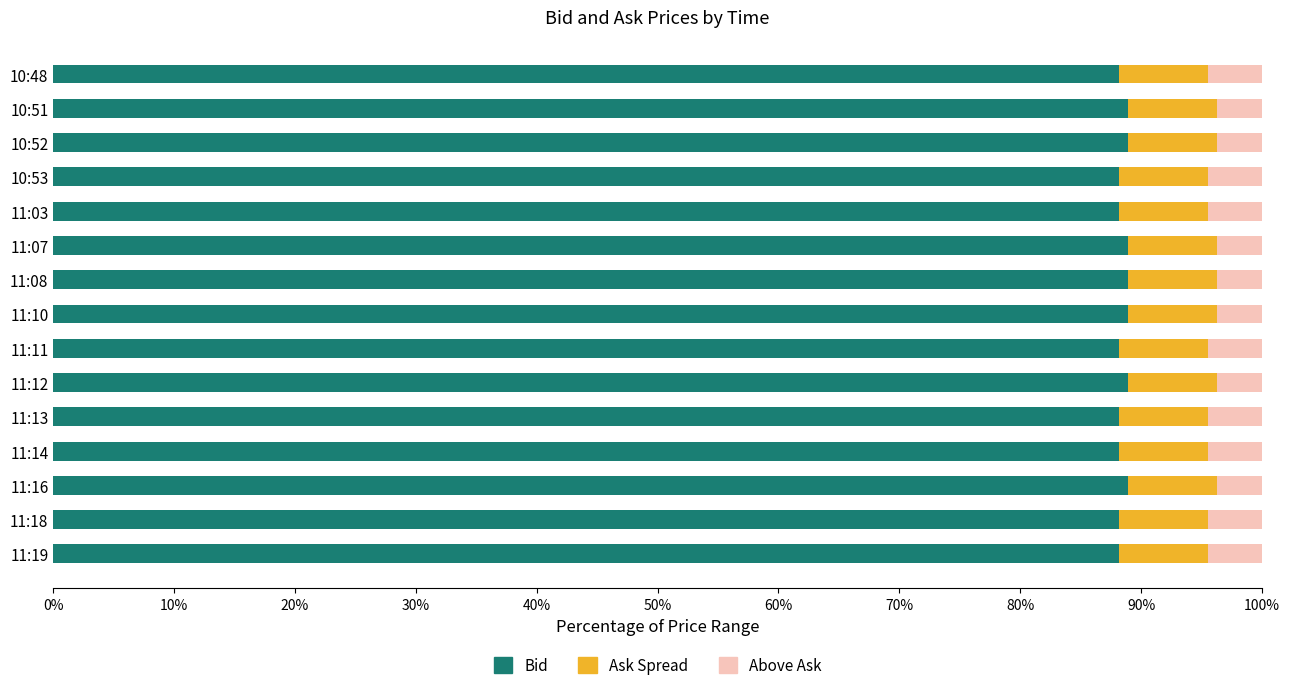

What is the average value of the Bid series?

88.5